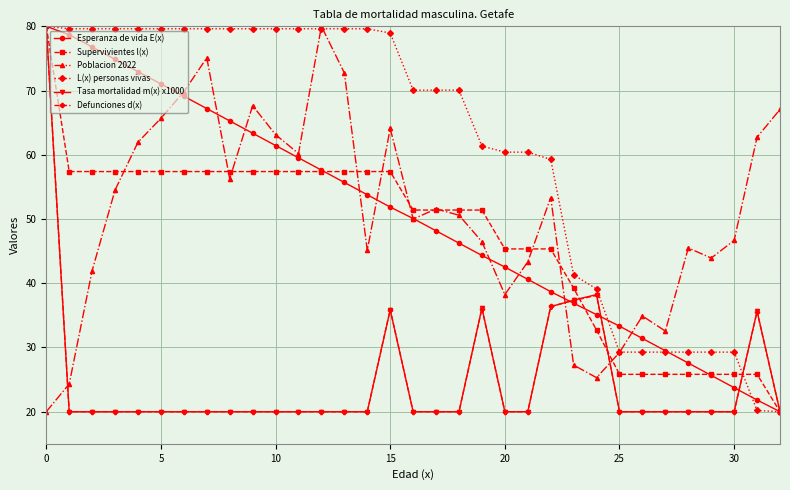

Is this an area chart (filled region under the line)?

No